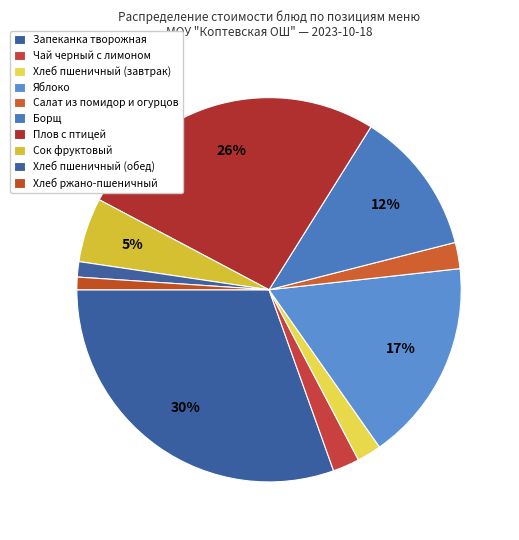

Approximately how many times larger is the value at Хлеб пшеничный (завтрак) compared to Сок фруктовый?

0.4